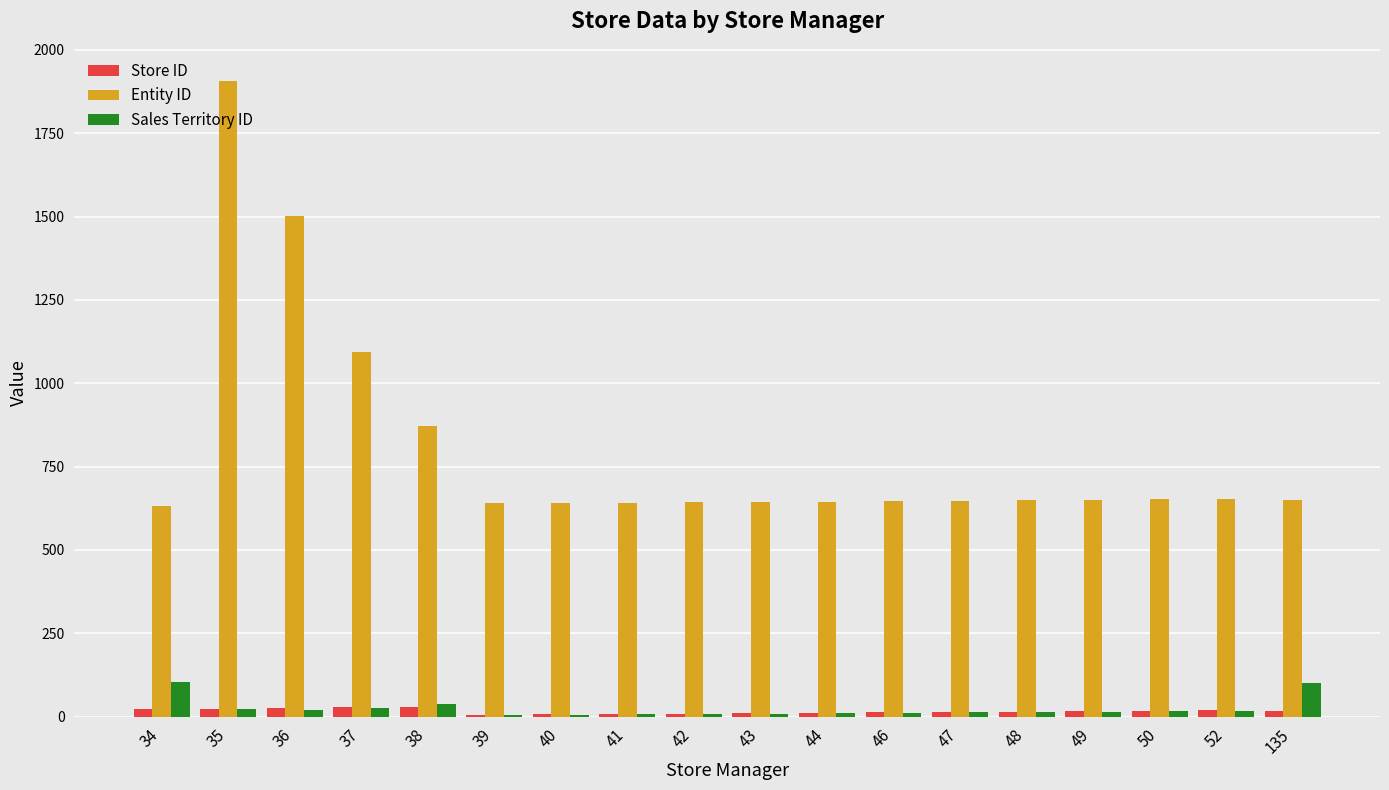

What is the sum of all Store ID values?

294